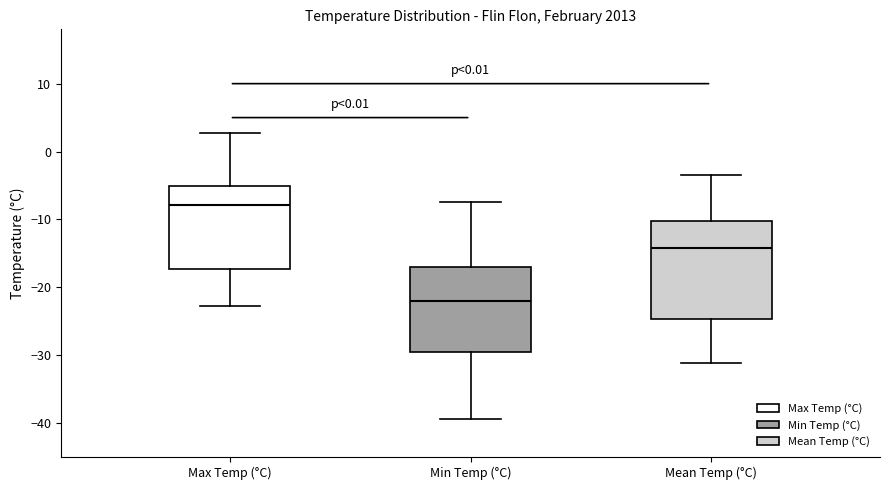

Reading left to right, read every box against the y-axis: the position of its median line, the range the box covers, and the ends of its whiskers. The values are not printed on the chart, so give them approximately, as read against the axis.

Max Temp (°C): median -8, box -17 to -5, whiskers -23 to 3
Min Temp (°C): median -22, box -30 to -17, whiskers -39 to -7
Mean Temp (°C): median -14, box -25 to -10, whiskers -31 to -3